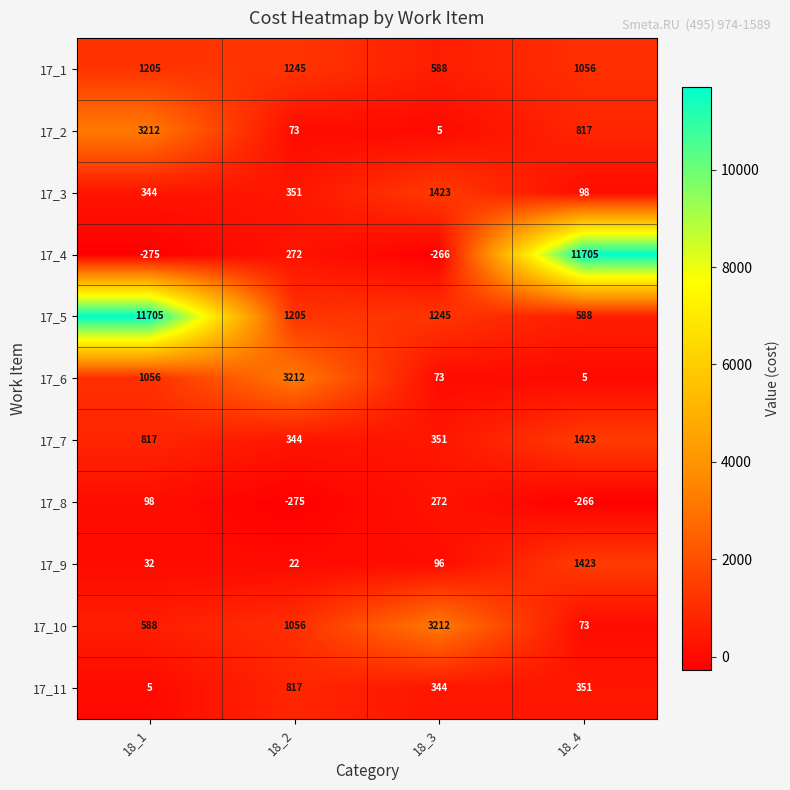

Rank the series at 18_3 from lowest to highest value.

17_4, 17_2, 17_6, 17_9, 17_8, 17_11, 17_7, 17_1, 17_5, 17_3, 17_10